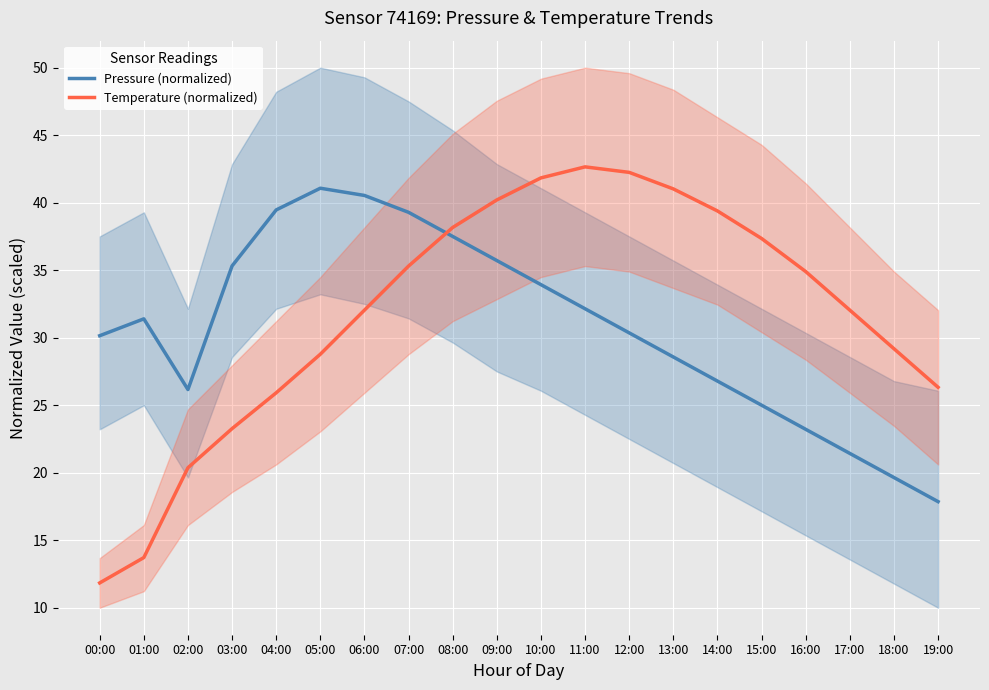

At how many categories does at least one series exceed 16?

20